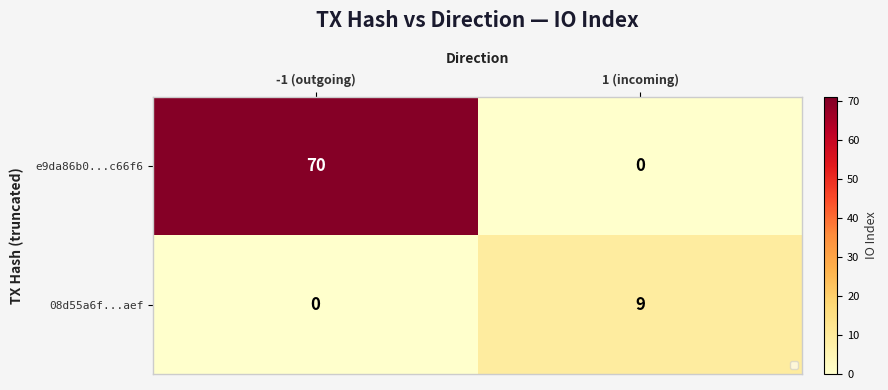

What is the difference between the 08d55a6f...aef values at 1 (incoming) and -1 (outgoing)?

9